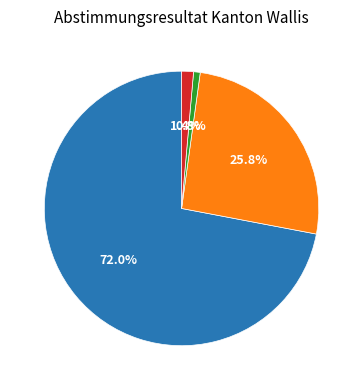

Does any single category account for the majority?

Yes